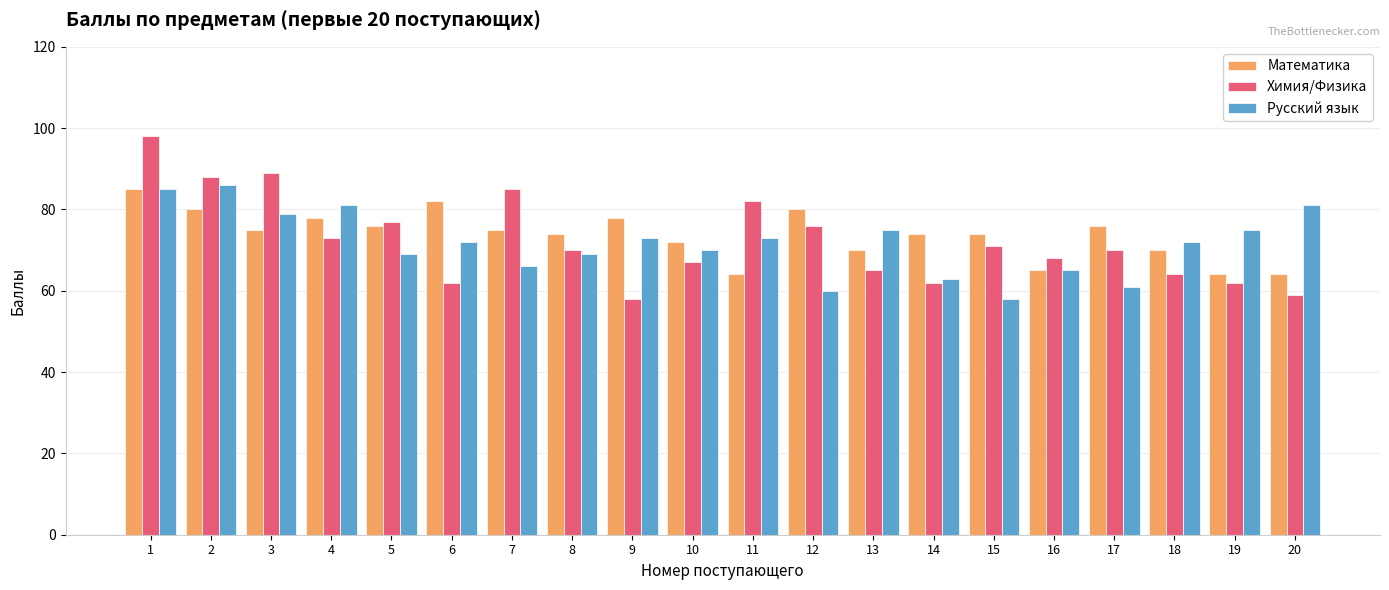

Which series has the widest spread of values?

Химия/Физика